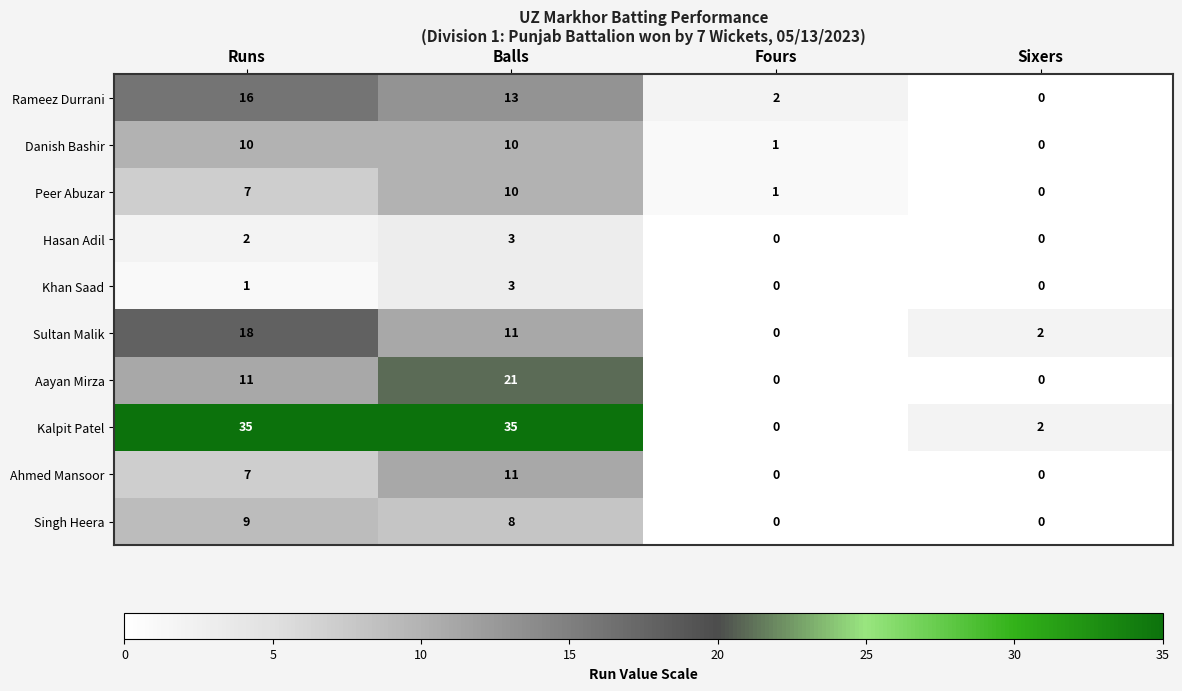

How many categories are shown in the chart?

4